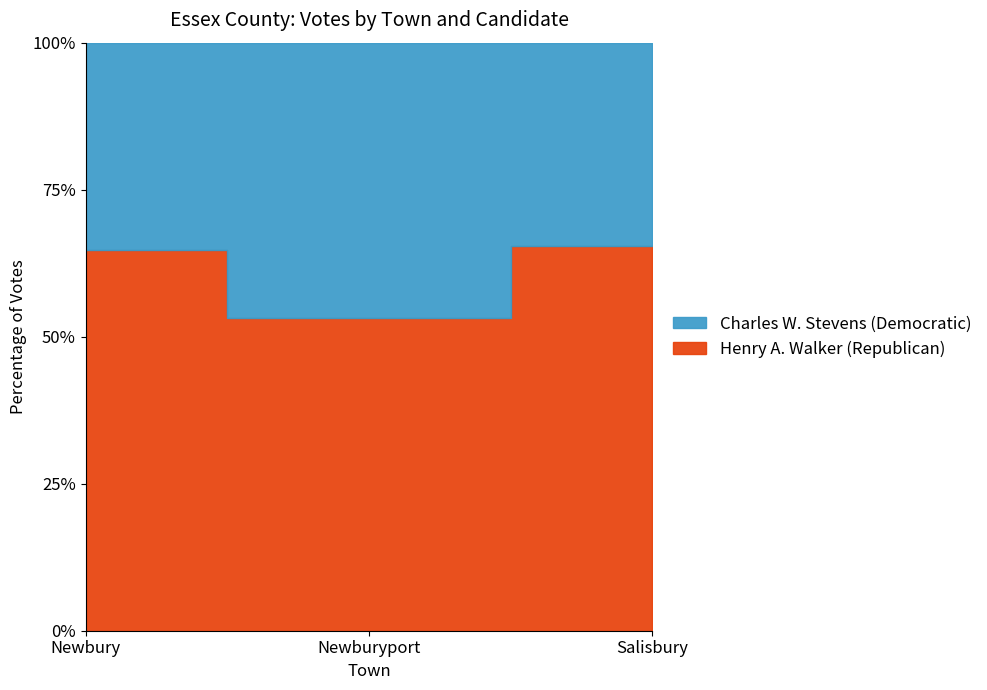

Reading left to right, transcribe all the data shown in this chart.

Henry A. Walker (Republican): 1427	3957	1596
Charles W. Stevens (Democratic): 779	3487	845